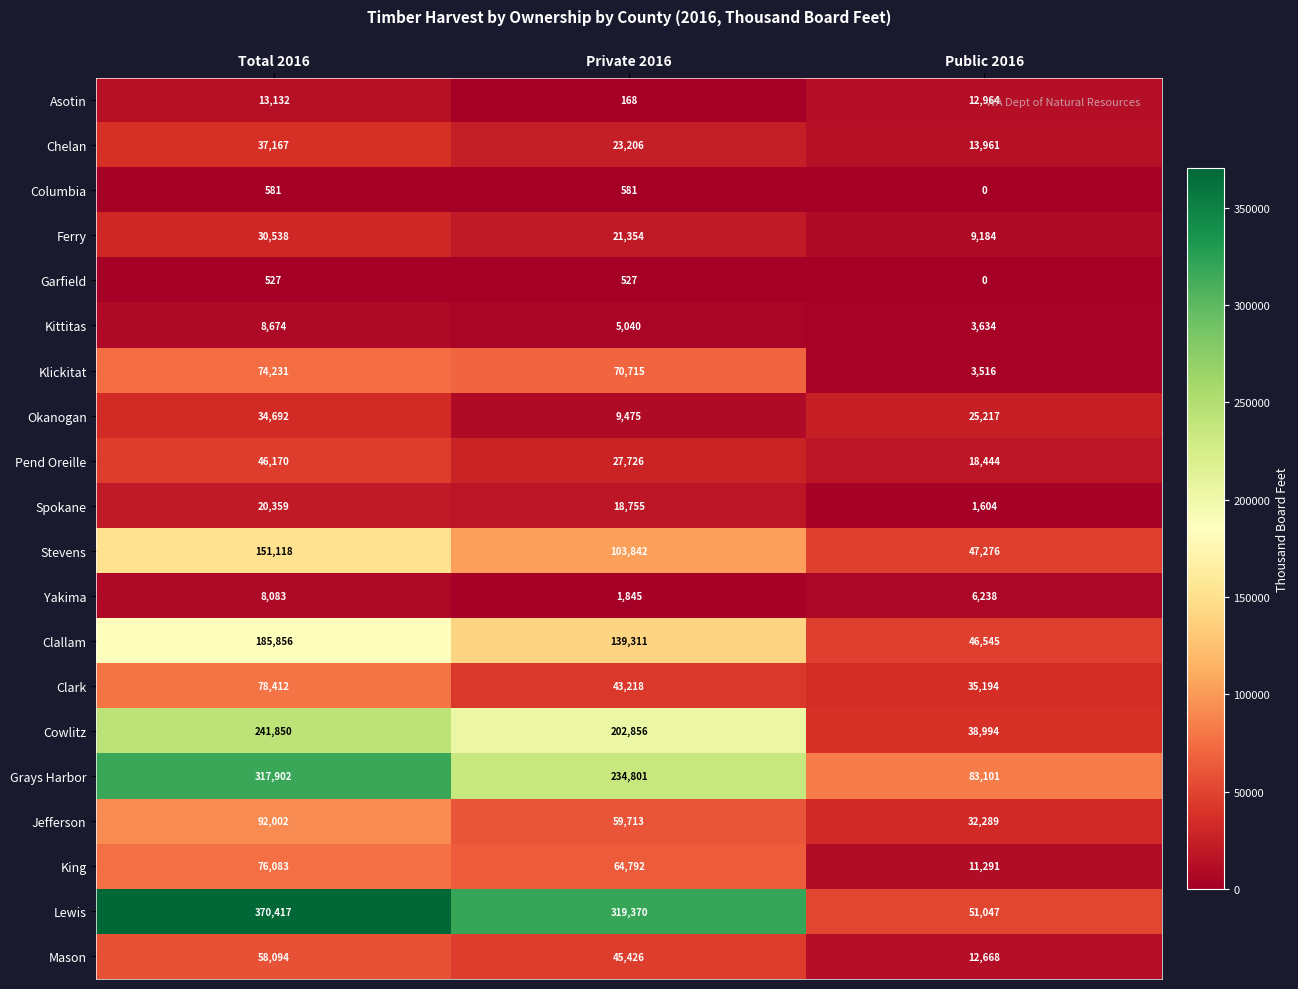

Is it true that Columbia equals 581 at Total 2016?

True